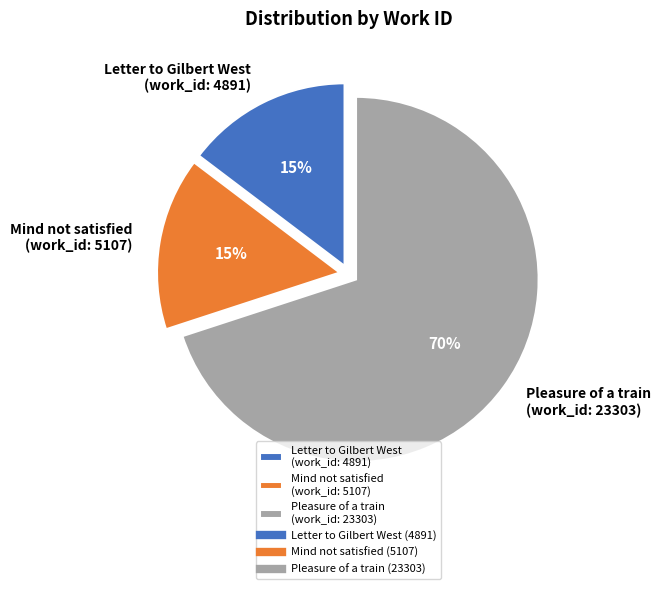

Is there any slice that represents more than half of the pie?

Yes